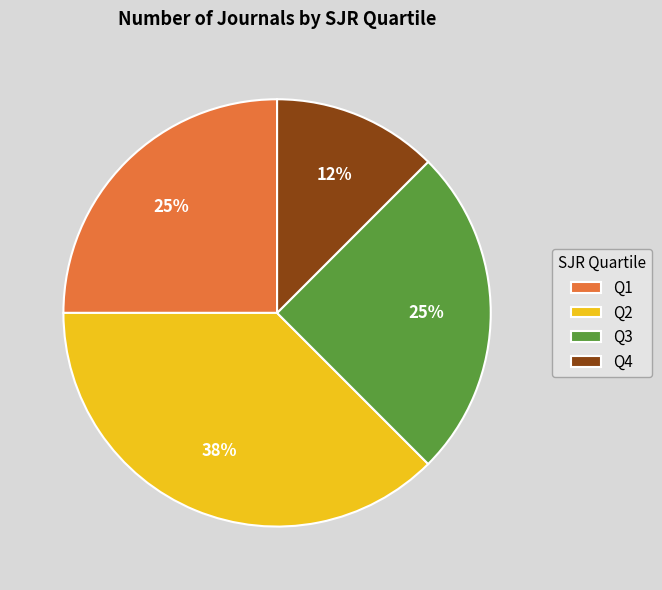

Which category has the biggest portion of the pie?

Q2